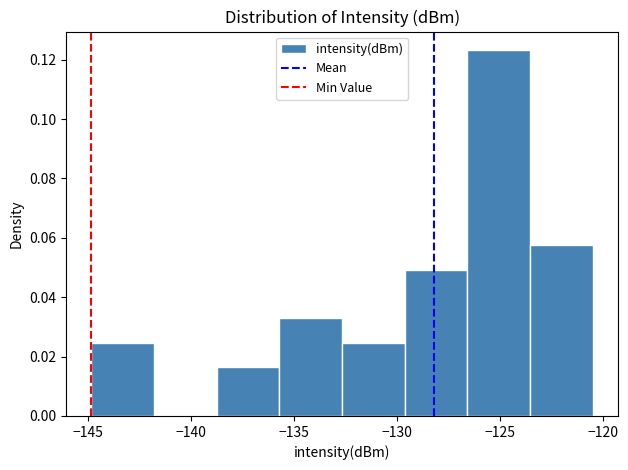

Reading left to right, transcribe this chart: for each bar, give the range it covers on the x-axis and its height. Neither the bar edges nor the heights are printed on the chart, so give them approximately, as read against the axes.

-145.0 to -142.0: 0.024
-142.0 to -138.5: 0
-138.5 to -135.5: 0.016
-135.5 to -132.5: 0.032
-132.5 to -129.5: 0.024
-129.5 to -126.5: 0.050
-126.5 to -123.5: 0.124
-123.5 to -120.5: 0.058